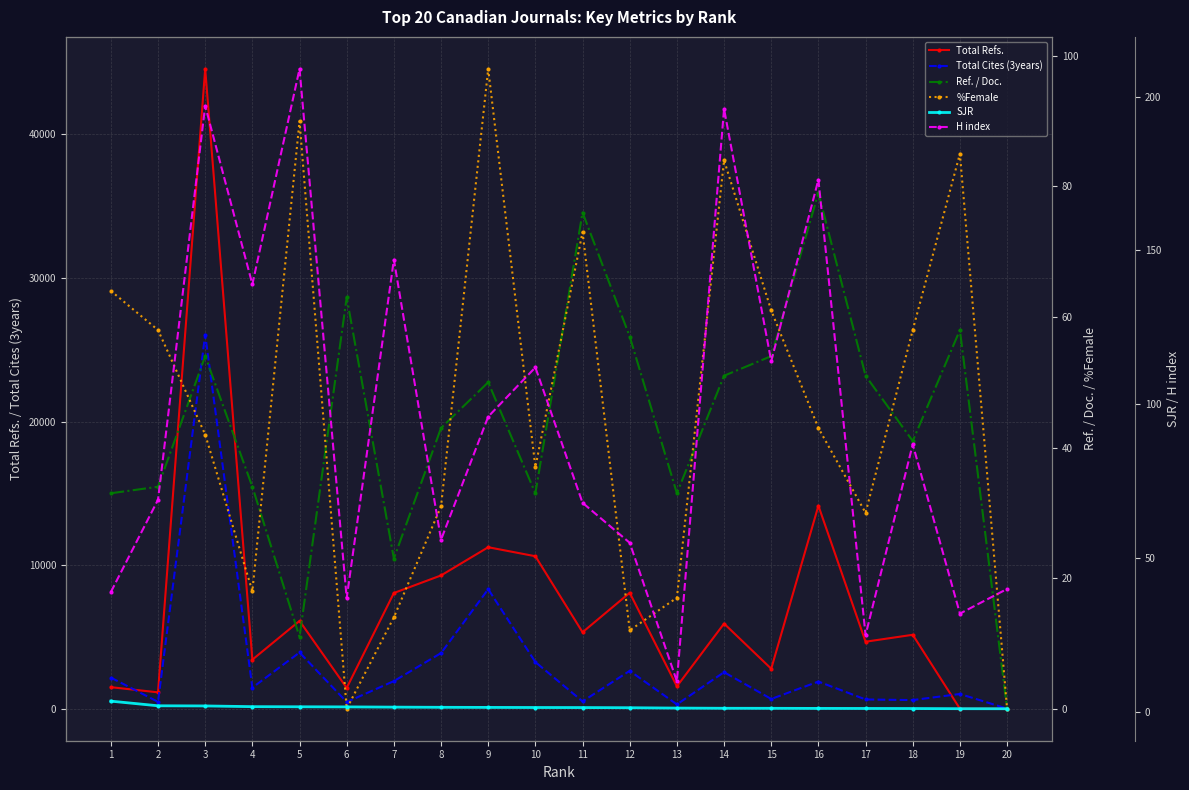

At which category does Ref. / Doc. reach its first local peak?

3